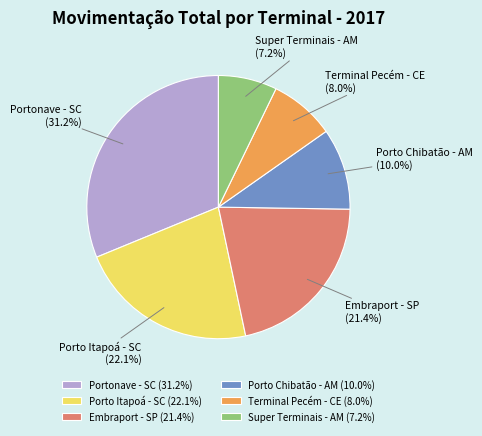

Combined, do Porto Chibatão - AM and Terminal Pecém - CE account for over 50%?

No